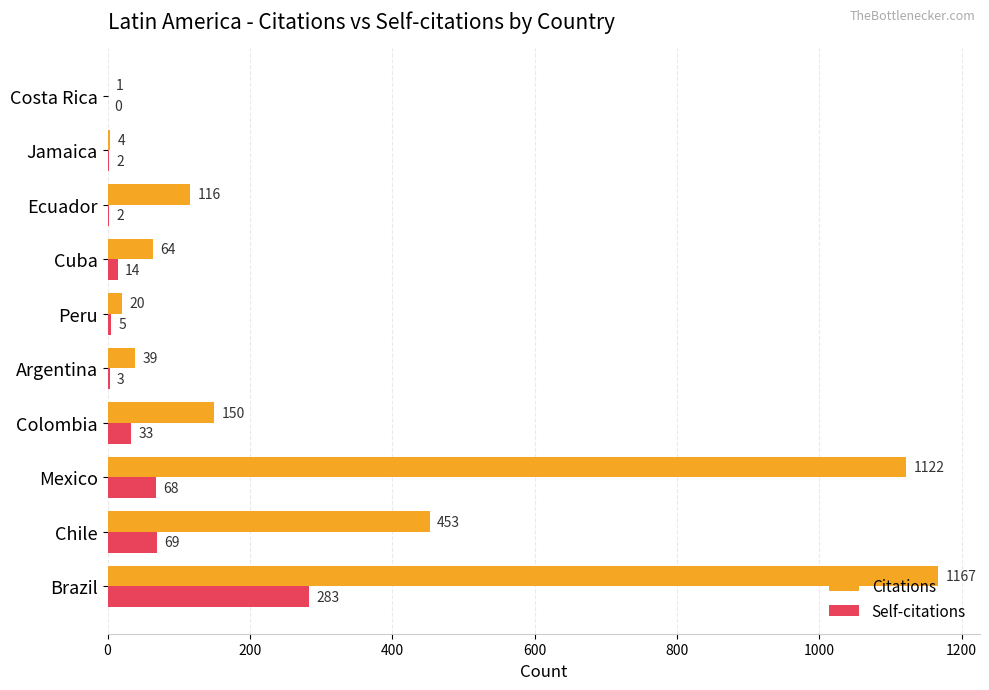

How many series are shown in this chart?

2